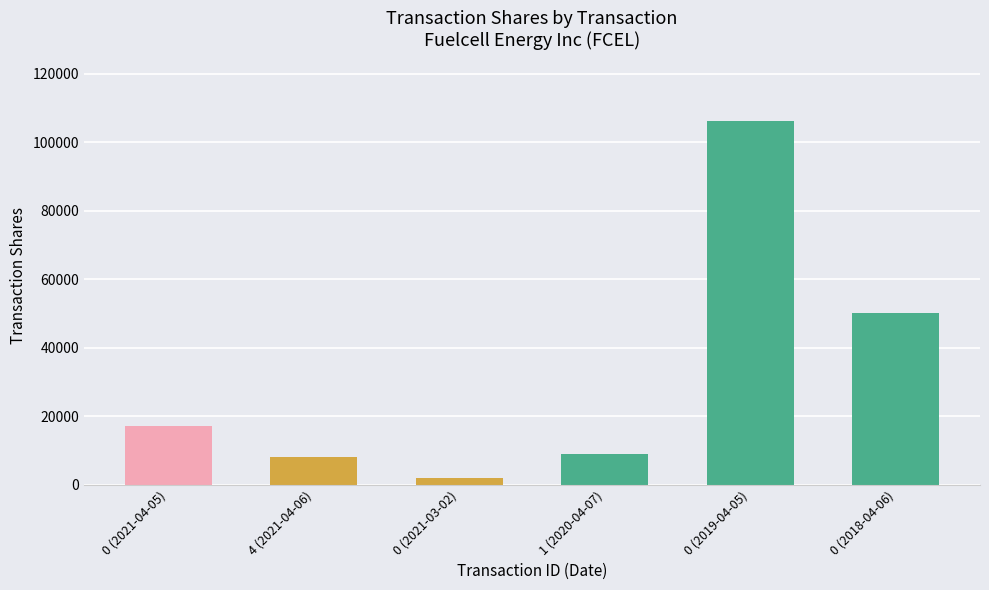

At which label is the value closest to 54089?

0 (2018-04-06)